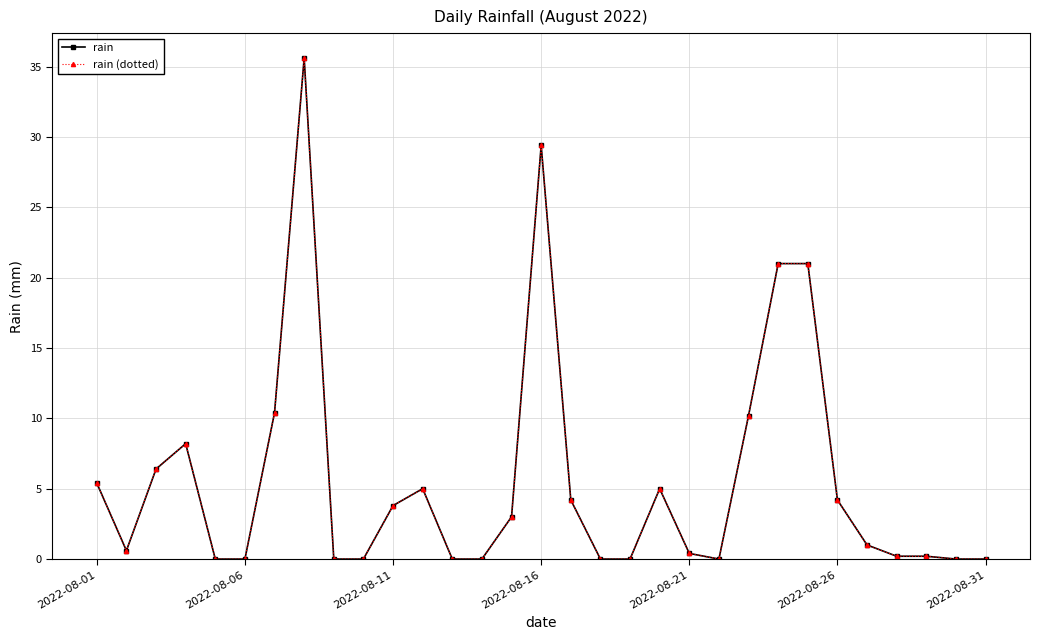

What is the sum of all rain (dotted) values?

175.2